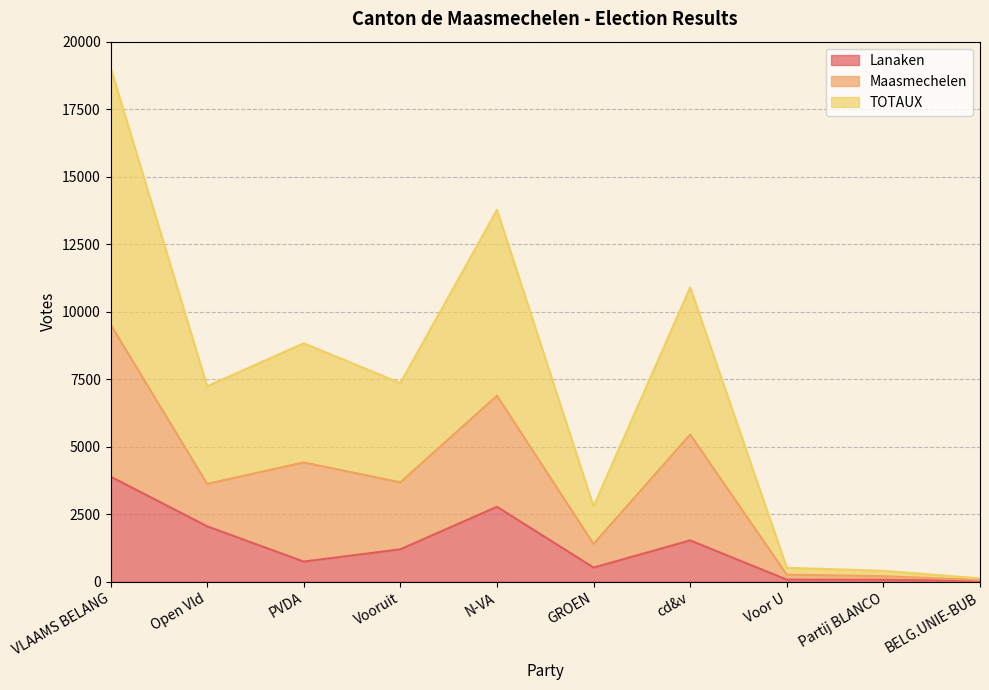

What is the maximum value shown in the chart?

9524